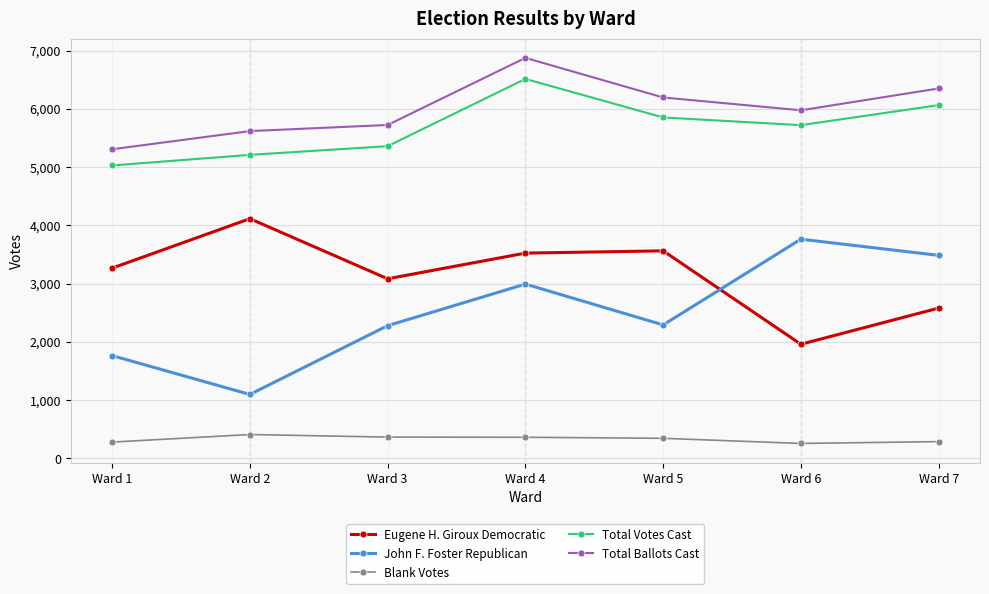

At which category does Total Votes Cast reach its first local valley?

Ward 6